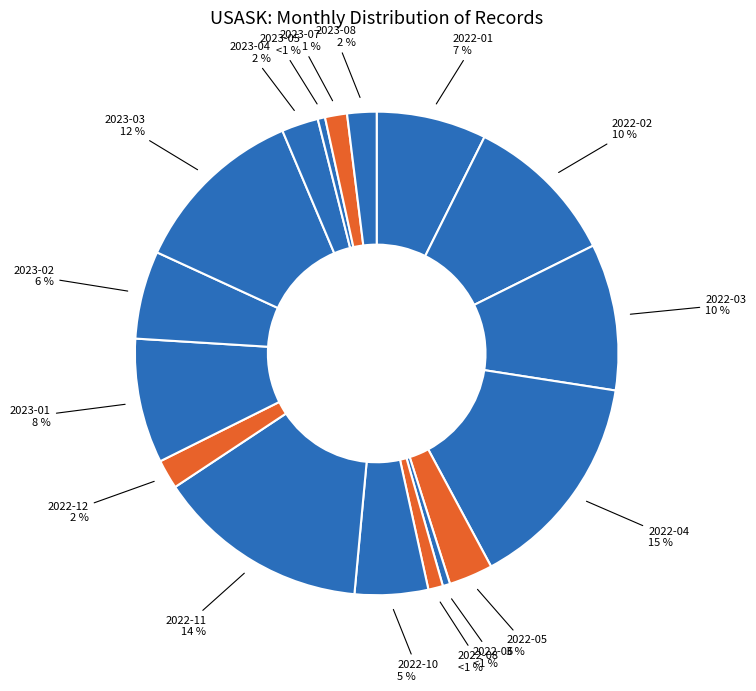

How many slices are in this pie chart?

17